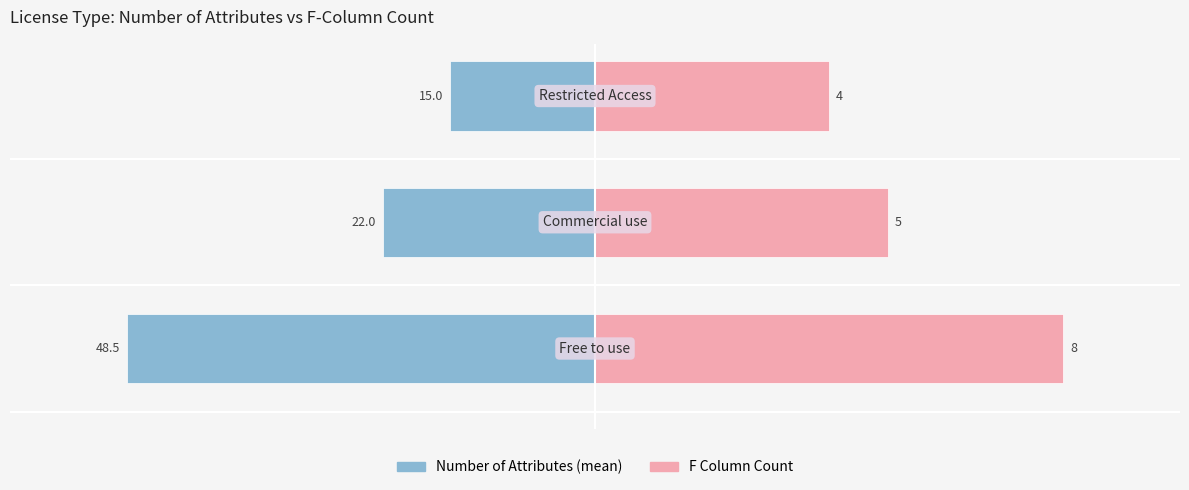

Is it true that F (column) equals 21.1 at 1?

False